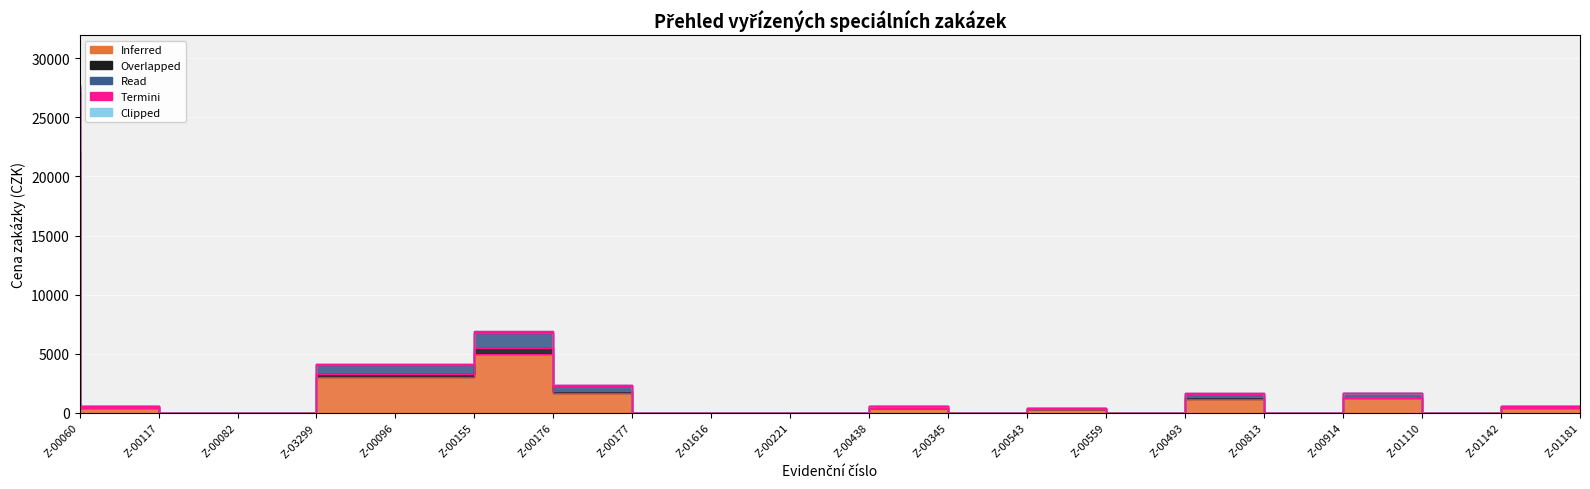

What is the label of the 20th point from the left?

Z-01181